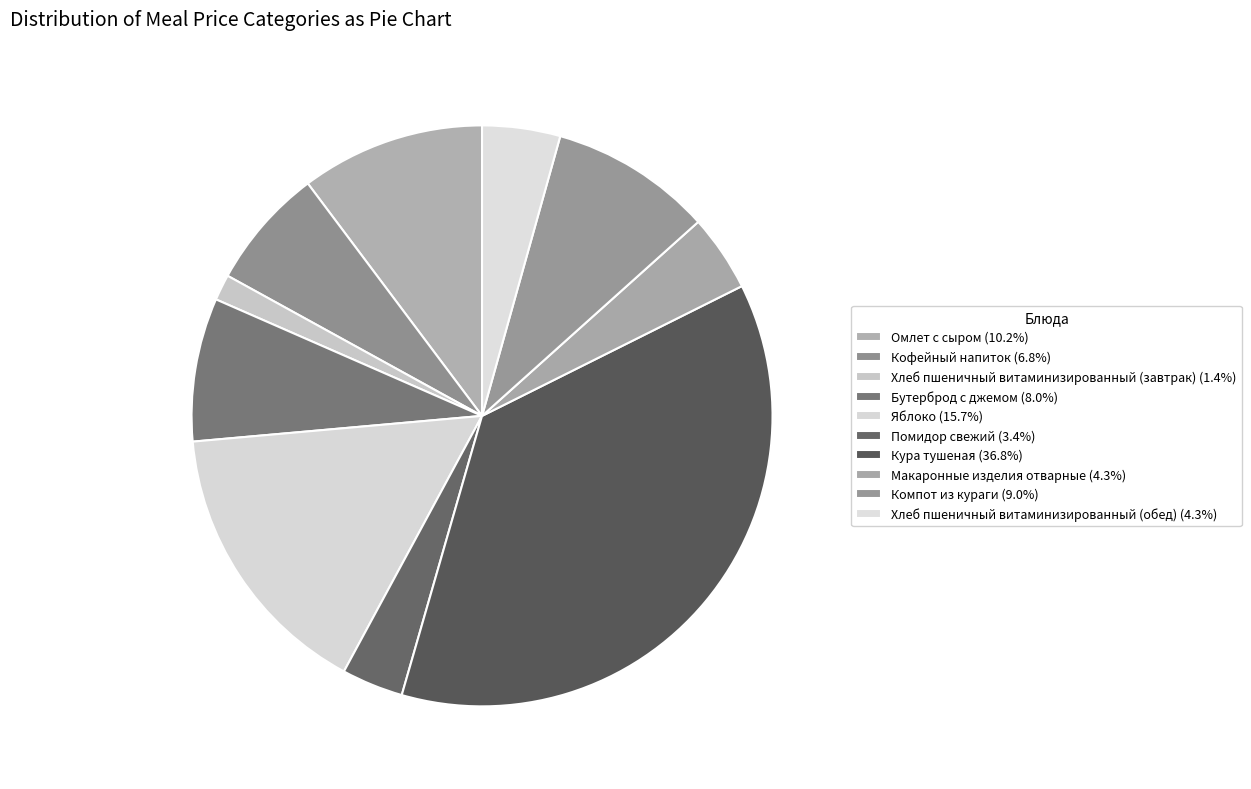

Which slice is the largest?

Кура тушеная